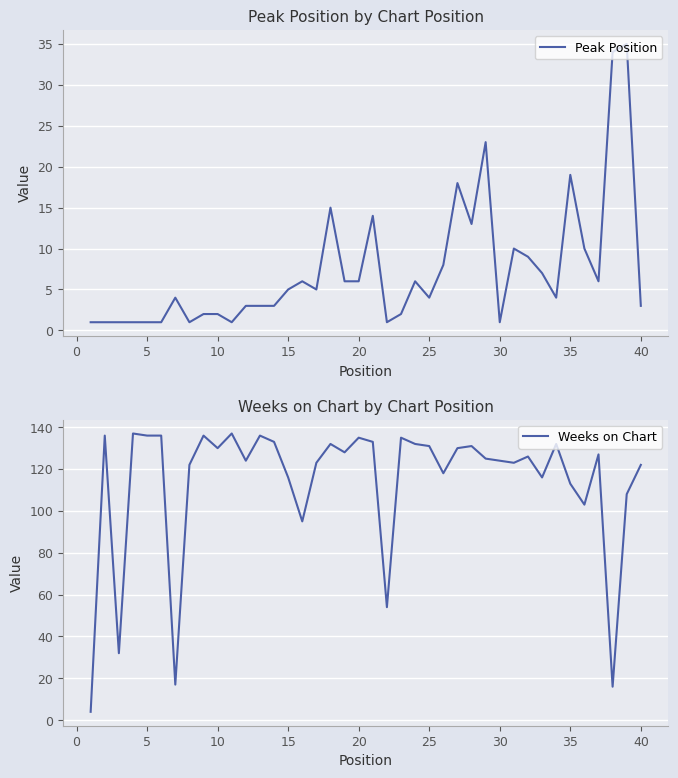

What is the value of the Peak Position point at the 11th from the left?

1